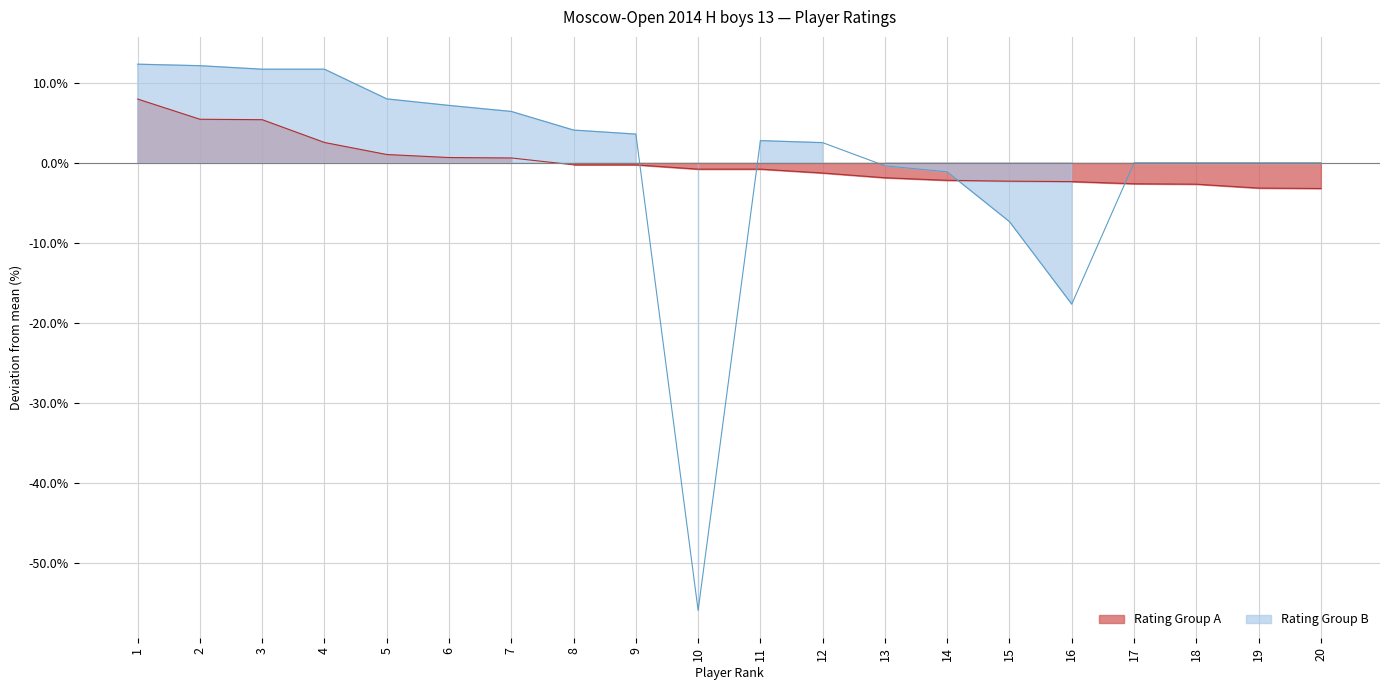

What is the sum of the values at 7 and 18?

-2.1